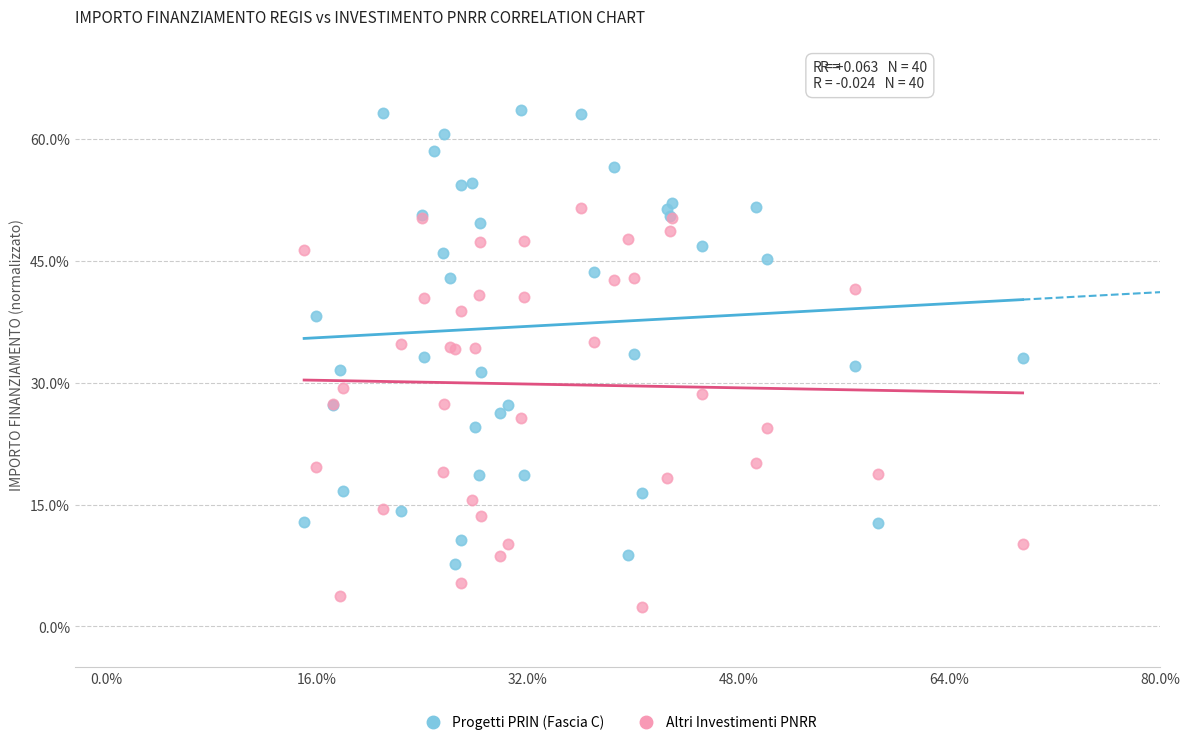

What are all the series names shown in the legend?

Progetti PRIN (Fascia C), Altri Investimenti PNRR